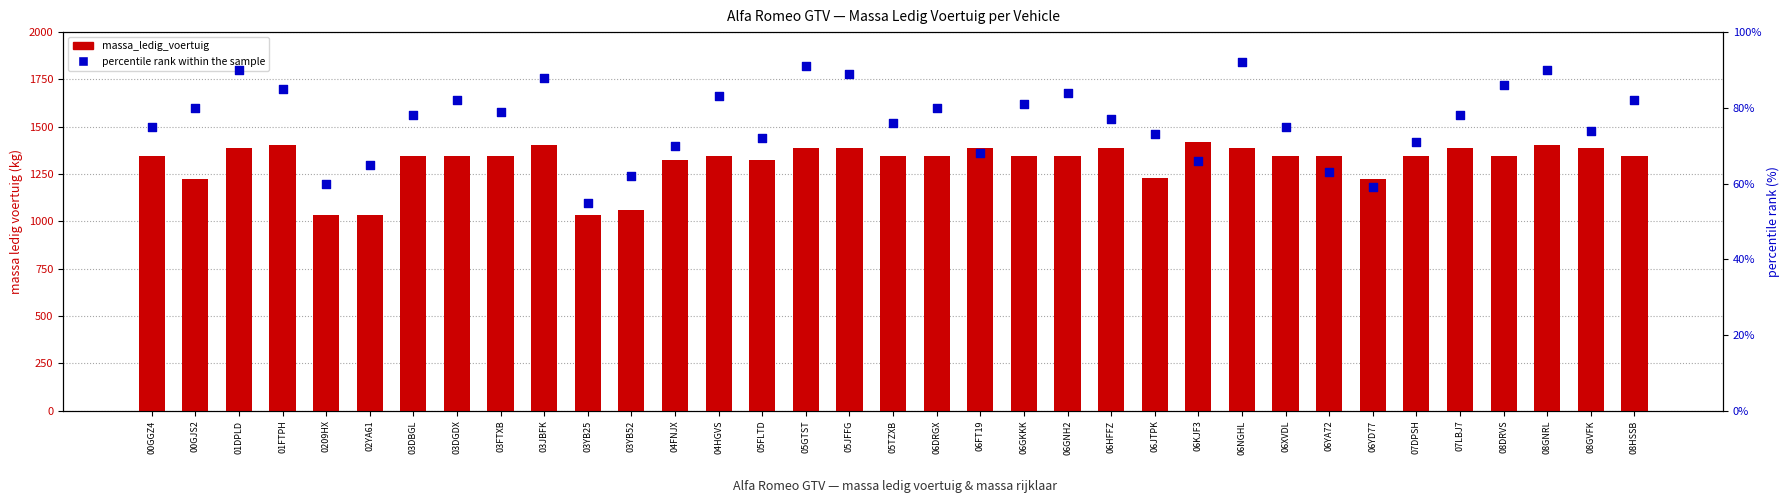

What is the total value across all series at 03YB52?

1125